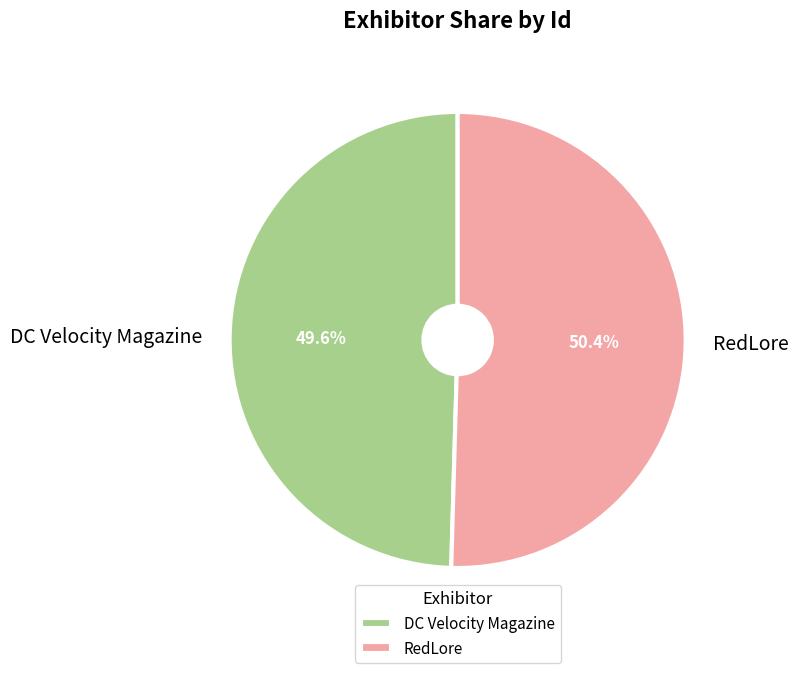

To the nearest percent, what percentage of the pie is DC Velocity Magazine?

50%